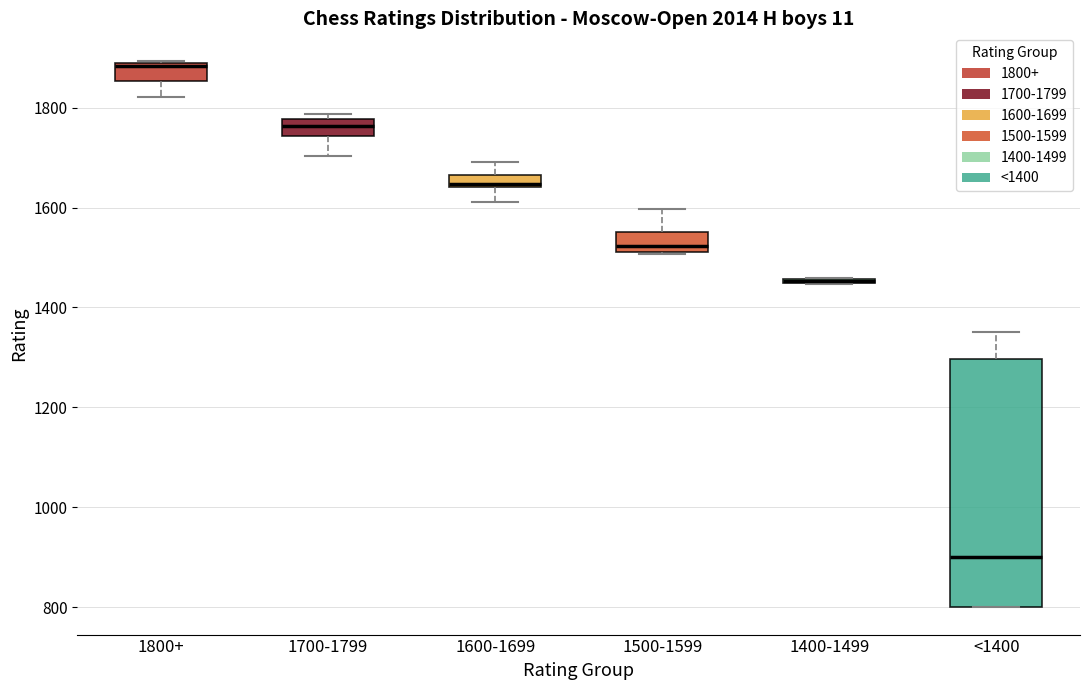

Where is the upper edge of the box for 1500-1599 on the y-axis? The values are not printed on the chart, so give them approximately, as read against the axis.

1560